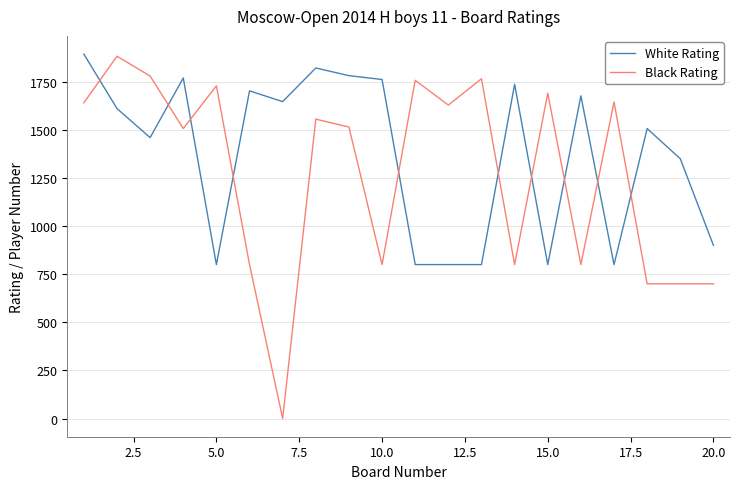

Which series ends up on top after the final intersection of Black Rating and White Rating?

White Rating